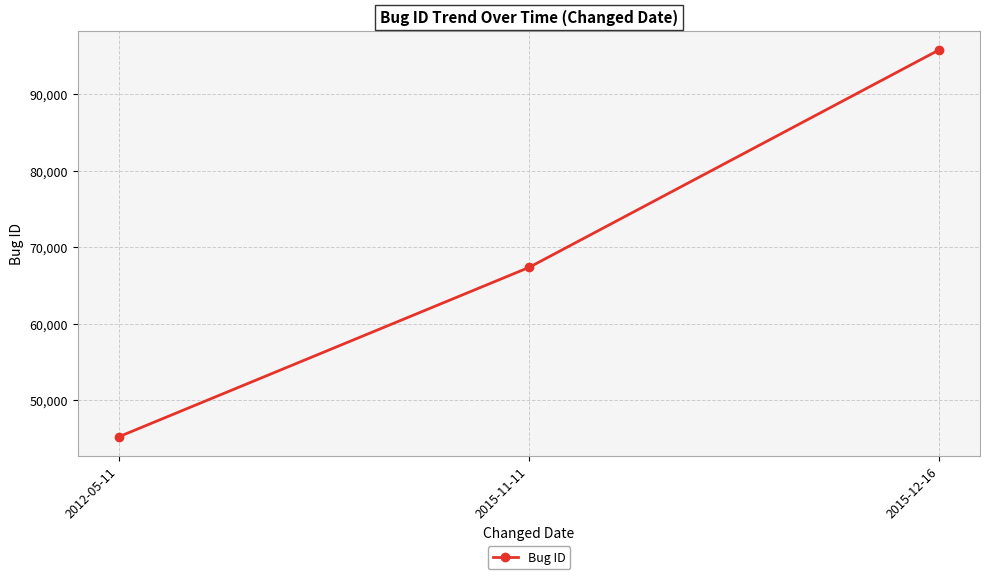

Between 2012-05-11 and 2015-11-11, which is larger?

2015-11-11